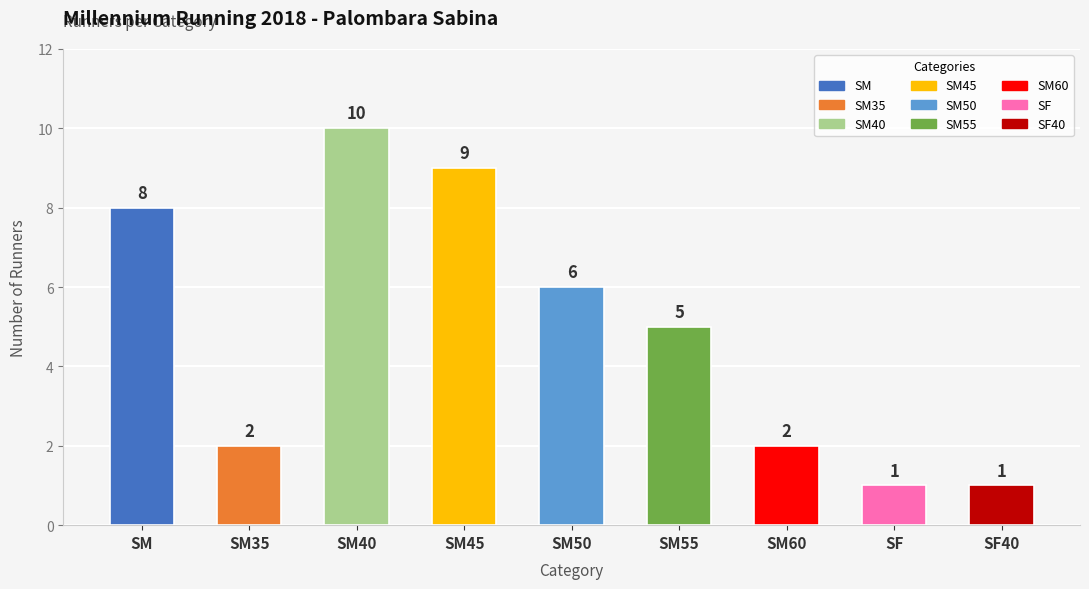

Reading left to right, extract all data points from this chart.

8	2	10	9	6	5	2	1	1